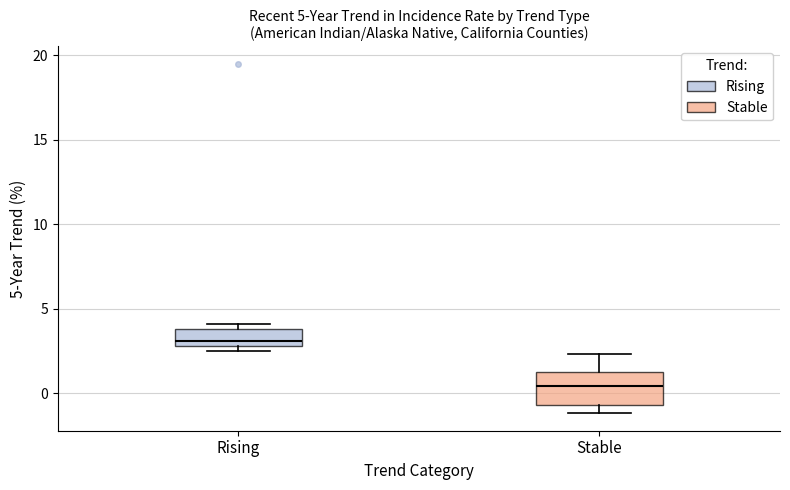

Comparing the boxes themselves (not the whiskers), which one is the tallest?

Stable